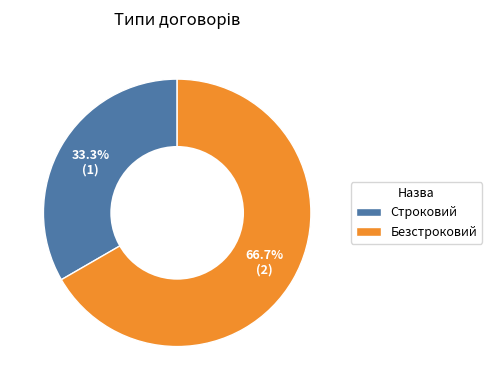

Which has a higher value, Строковий or Безстроковий?

Безстроковий